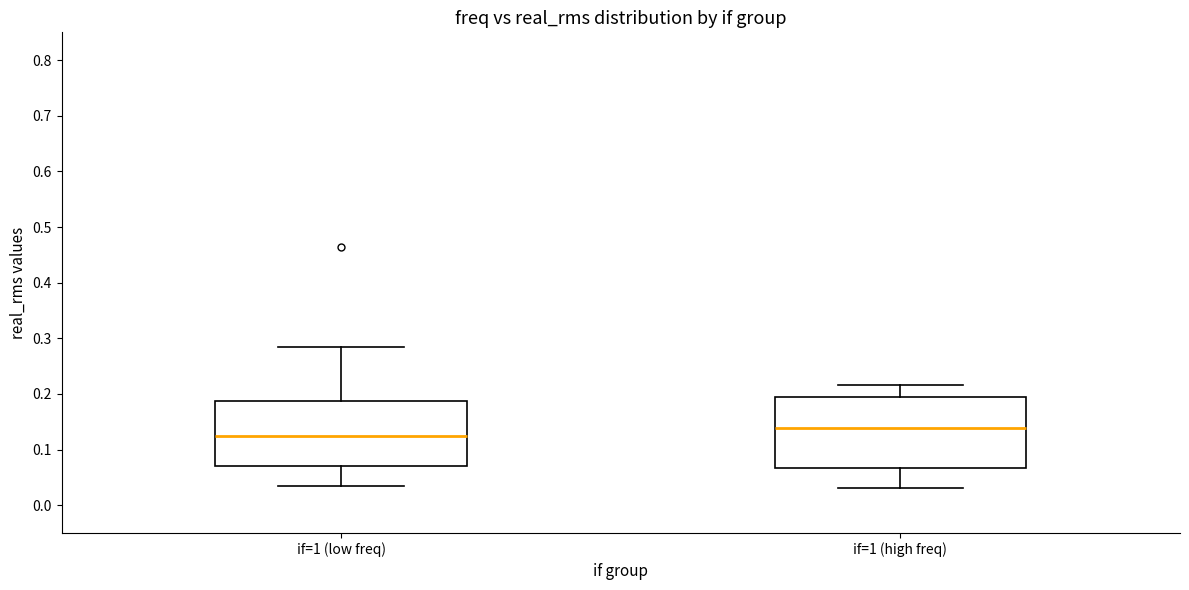

Reading left to right, read every box against the y-axis: the position of its median line, the range the box covers, and the ends of its whiskers. The values are not printed on the chart, so give them approximately, as read against the axis.

if=1 (low freq): median 0.12, box 0.07 to 0.19, whiskers 0.03 to 0.29
if=1 (high freq): median 0.14, box 0.07 to 0.19, whiskers 0.03 to 0.22